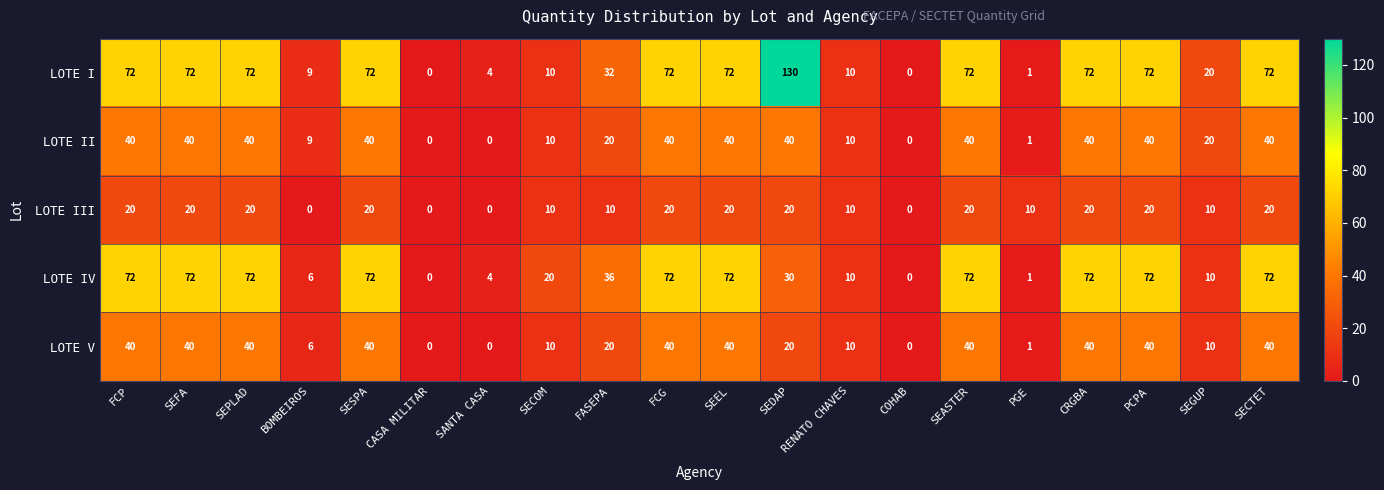

How many LOTE V values are between 10 and 40?

15